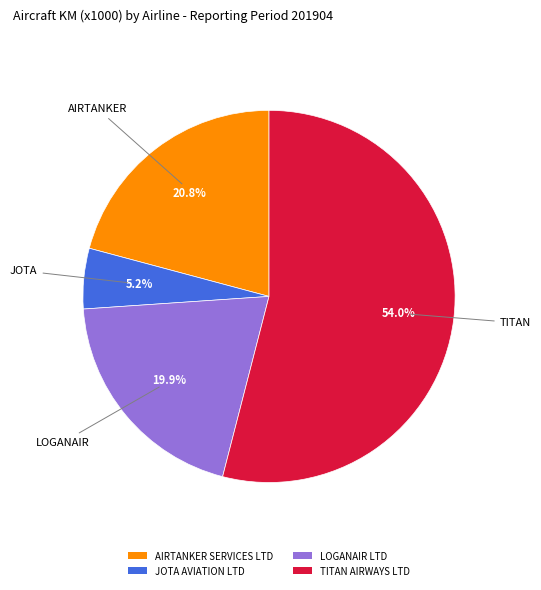

Which slice is the largest?

TITAN AIRWAYS LTD